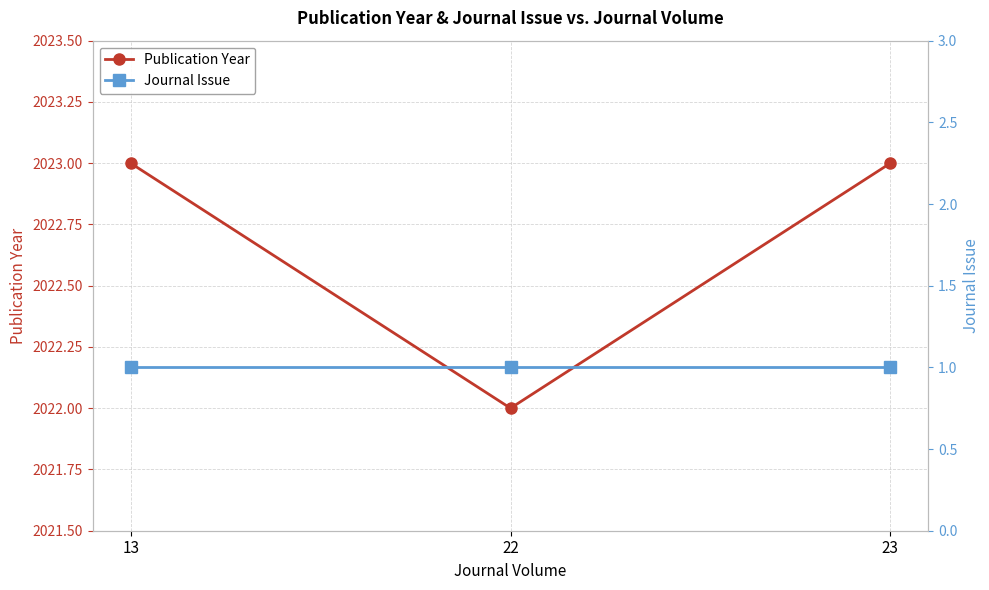

Where is Publication Year nearest to the value 2022?

22